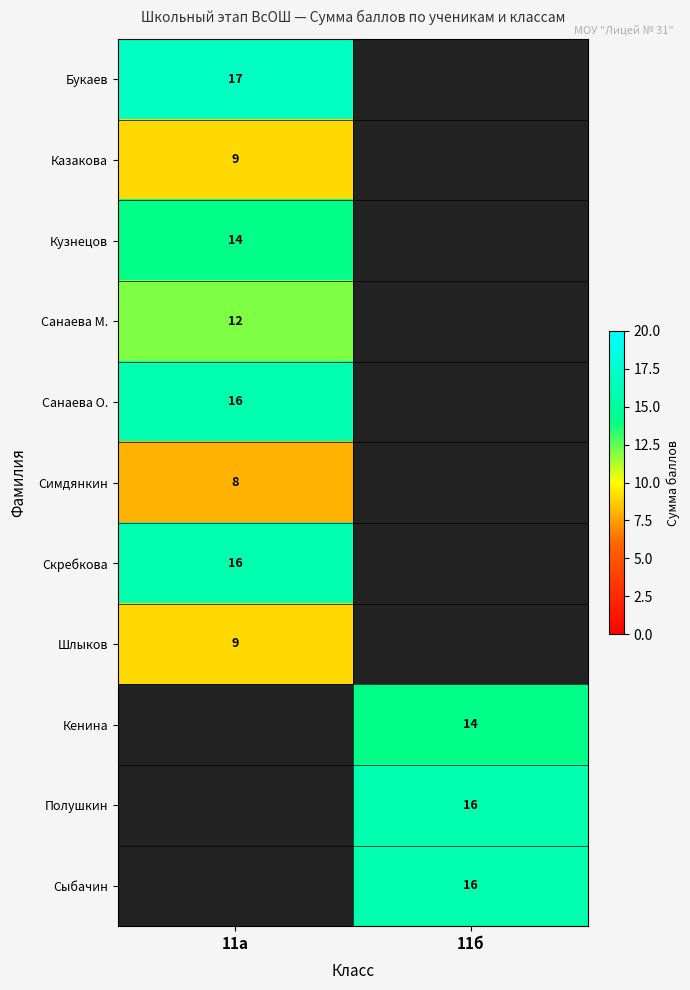

Is it true that Кенина equals 9 at 11б?

False